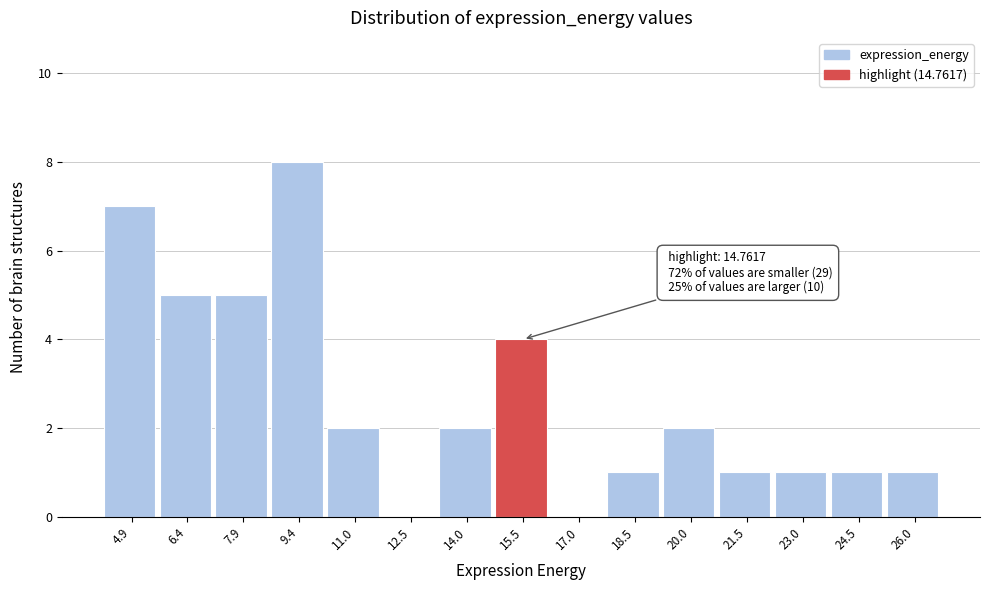

Over which range of the x-axis is the bar tallest?

8.6 to 10.2